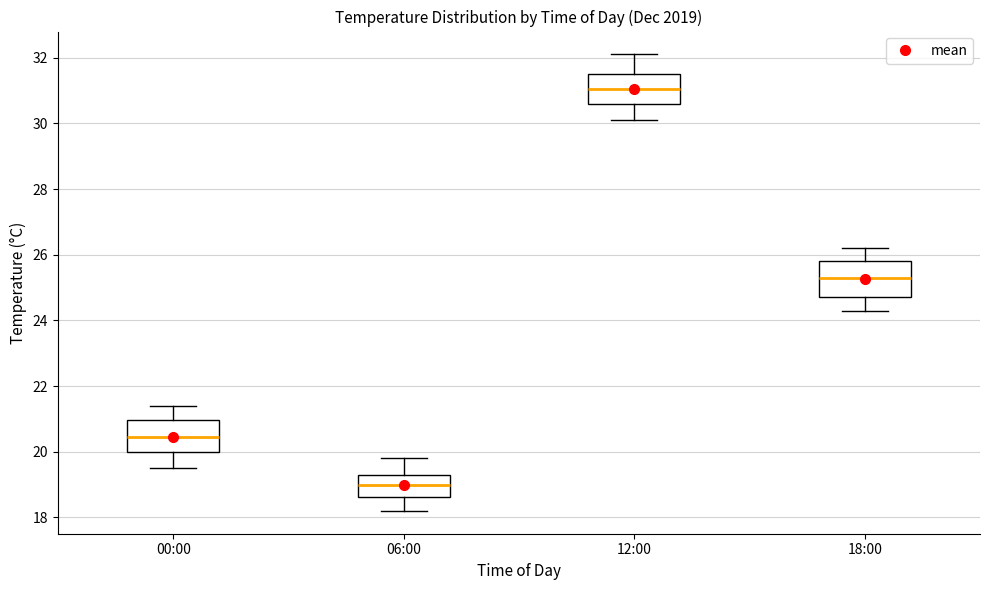

Where does the median line of the box for 00:00 sit on the y-axis? The values are not printed on the chart, so give them approximately, as read against the axis.

20.4